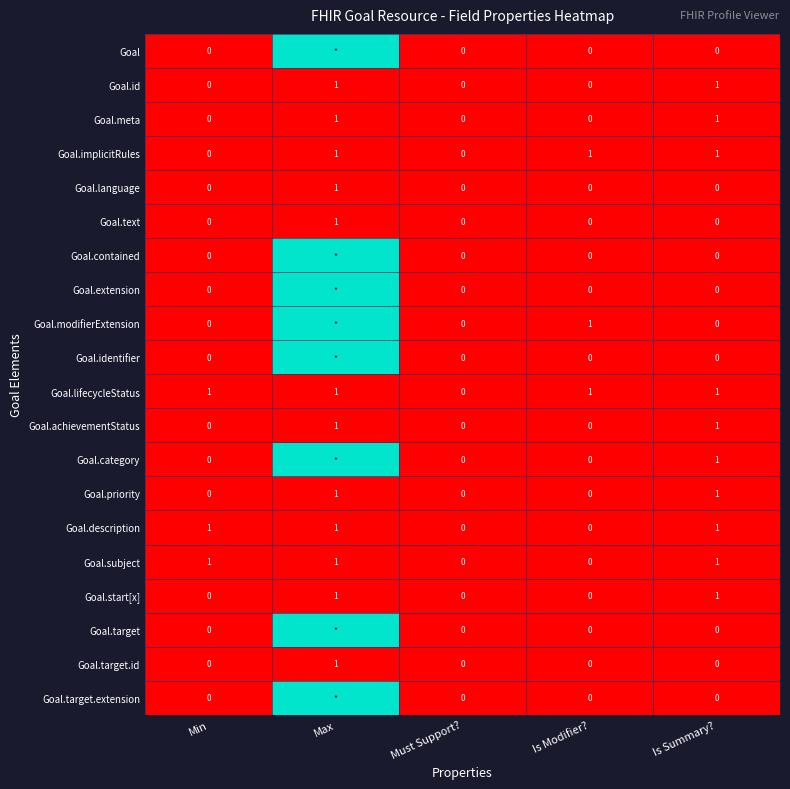

What is the difference between the second highest and second lowest values in the Goal.description series?

1.0